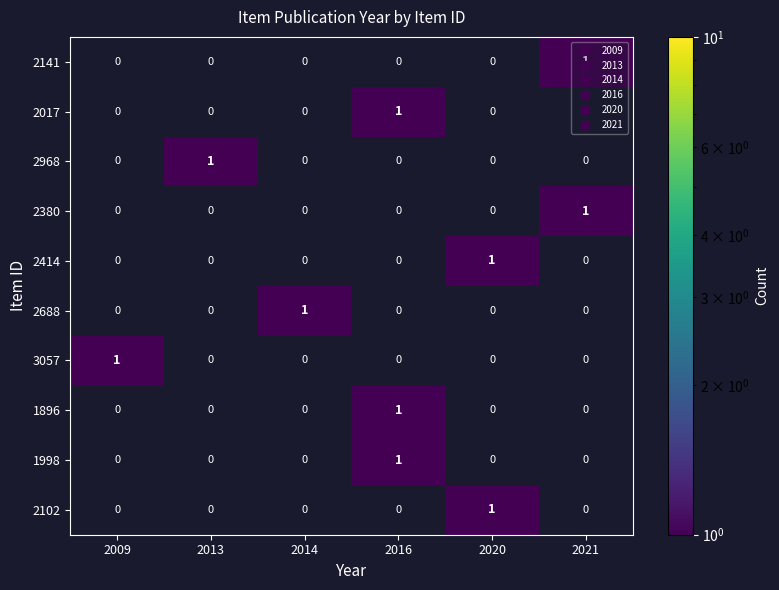

True or false: 2968 has a value of 0 at 2013.

False